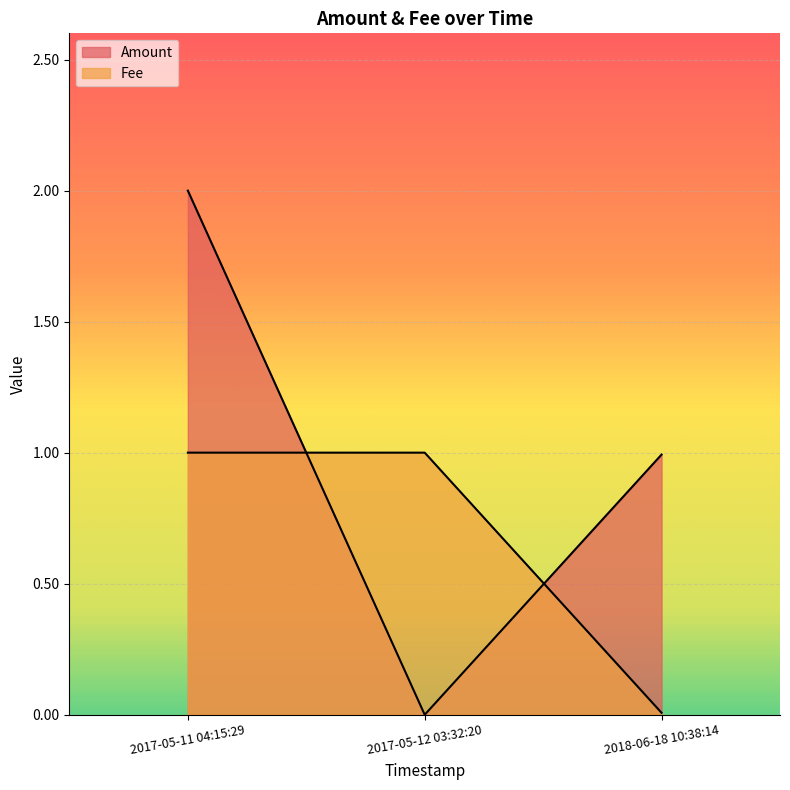

What is the sum of the Amount values at 2017-05-12 03:32:20 and 2018-06-18 10:38:14?

1.0